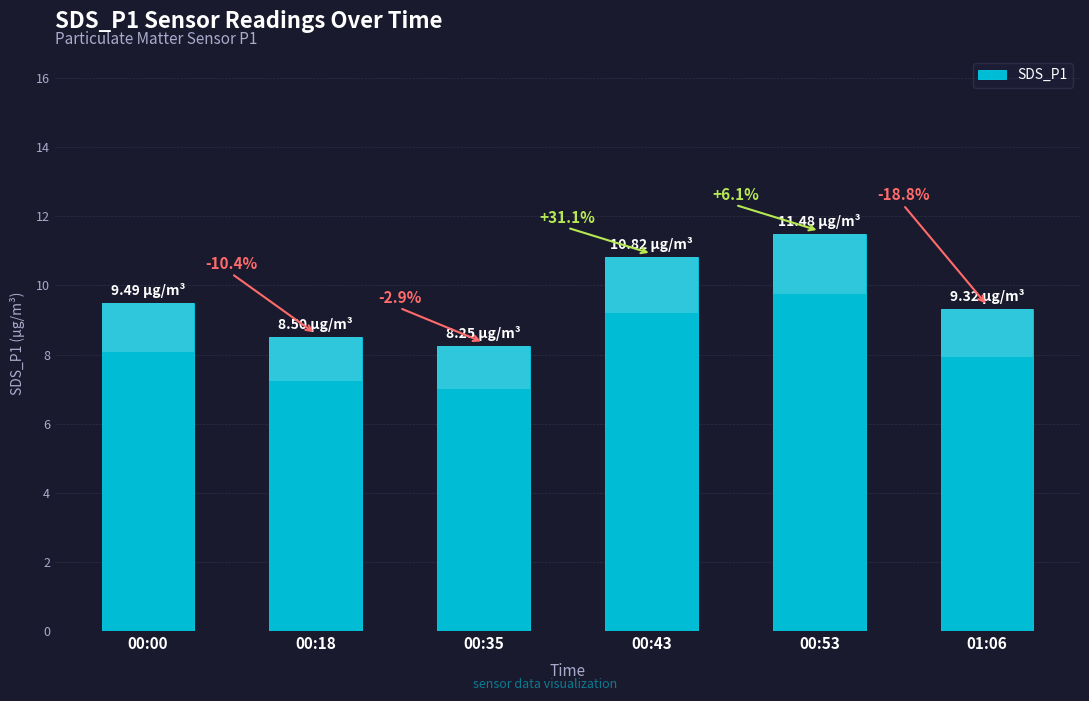

Are the bars grouped side by side (vs. stacked)?

No